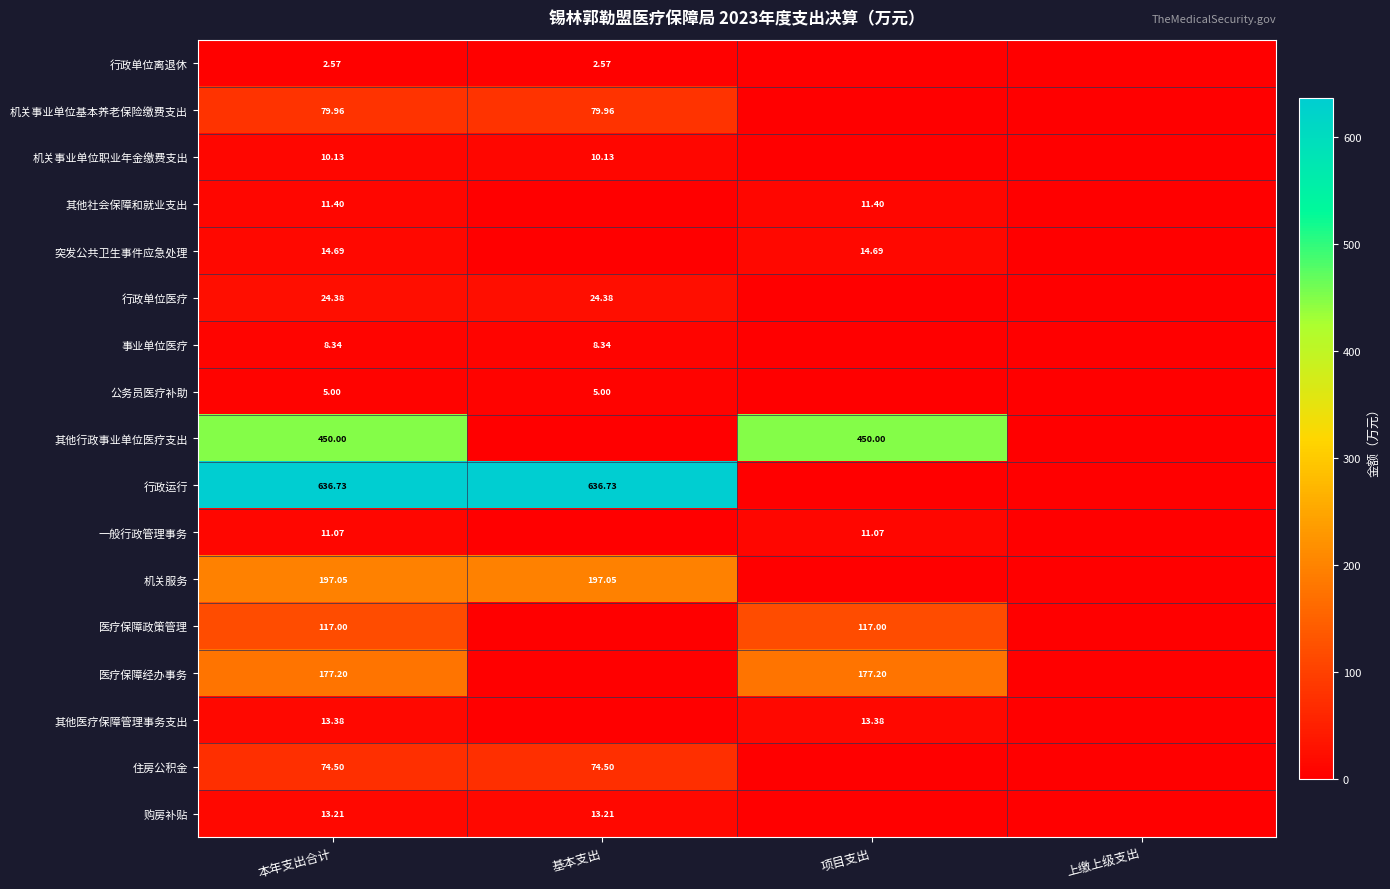

Which series has the largest total across all categories?

行政运行